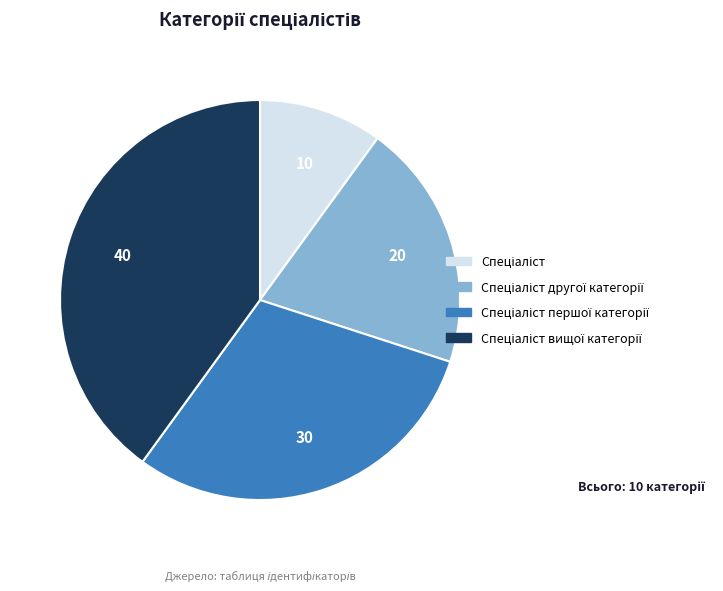

Is there a majority slice in this chart?

No